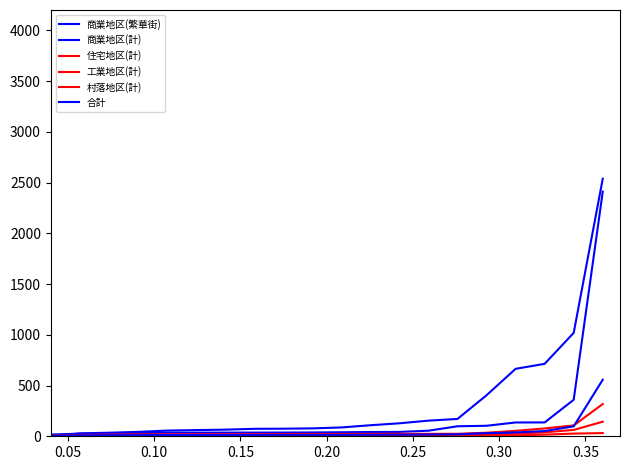

Is this an area chart (filled region under the line)?

No